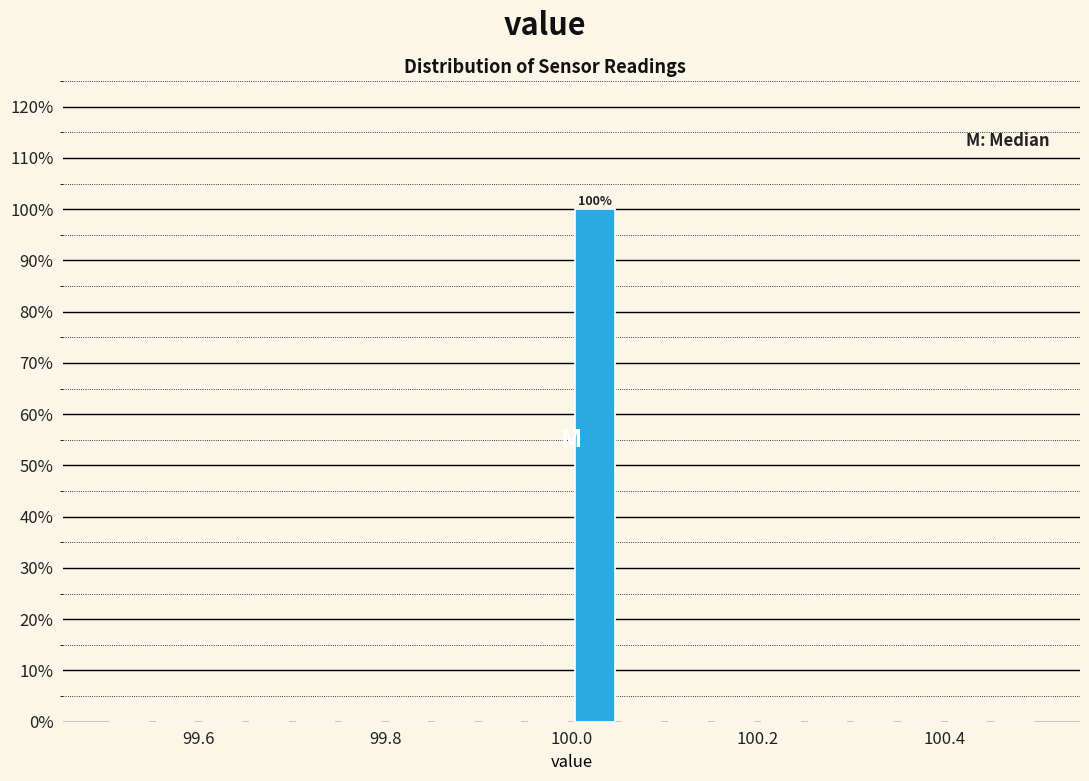

Read against the x-axis, roughly where is the centre of the tallest bar?

100.02